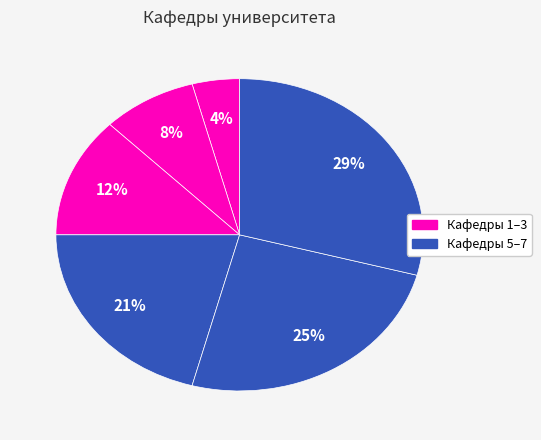

How many slices are in this pie chart?

6